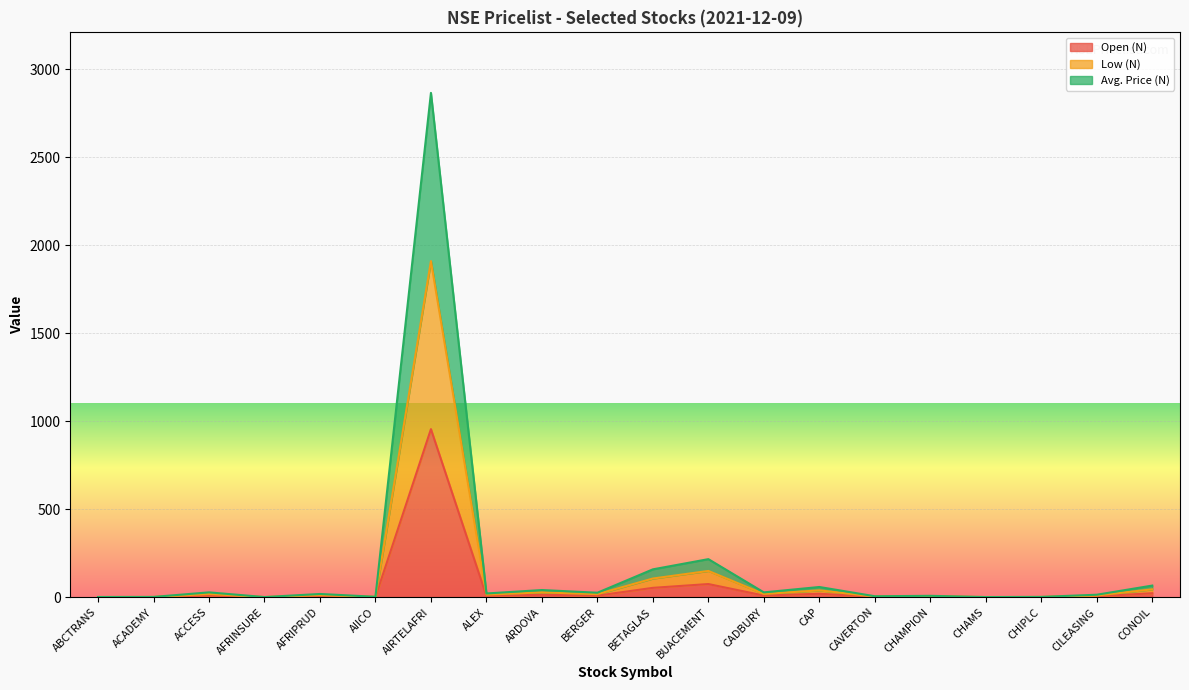

How many values in the Low (N) series exceed 14?

10